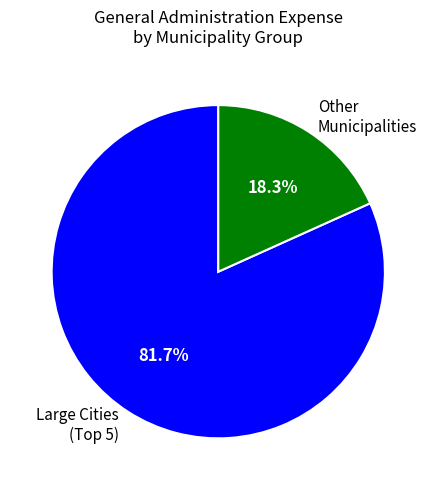

How many slices are in this pie chart?

2